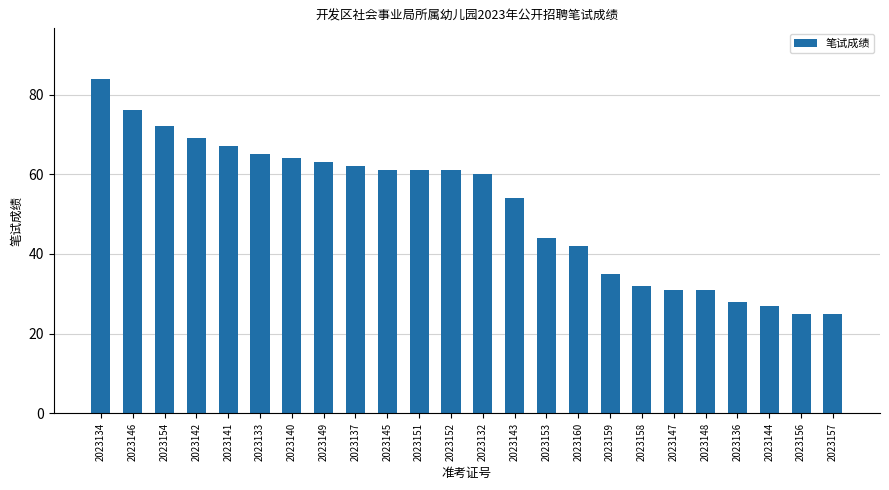

What is the label of the 19th bar from the right?

2023133